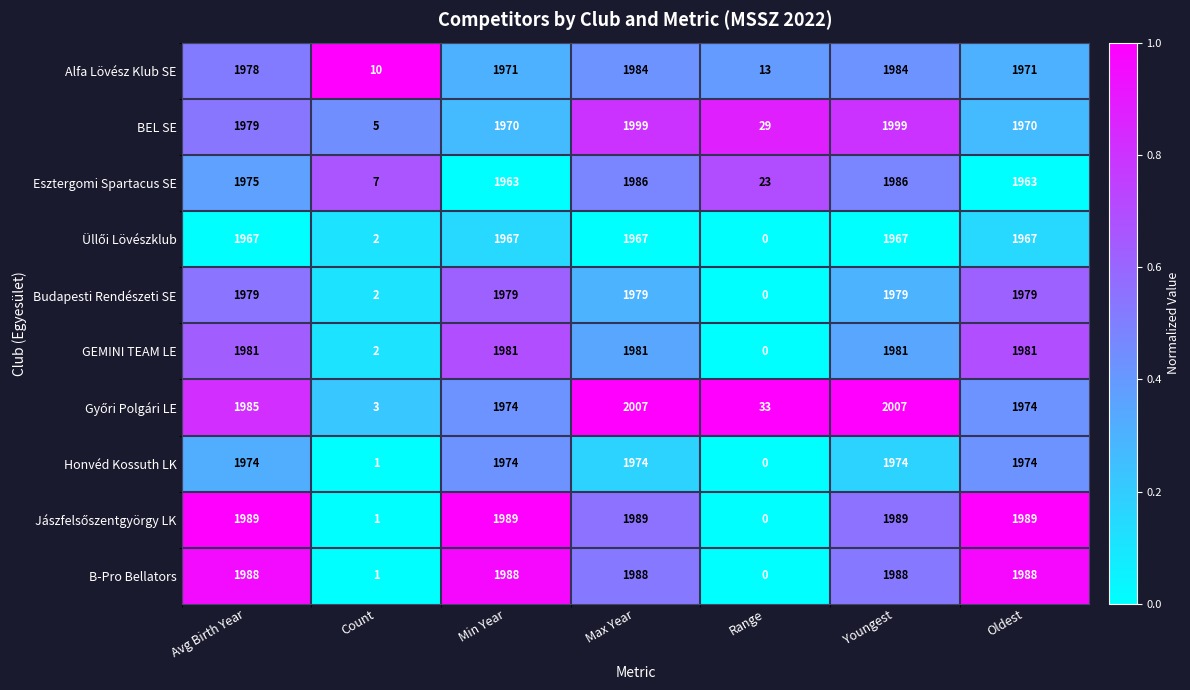

What is the greatest value displayed?

2007